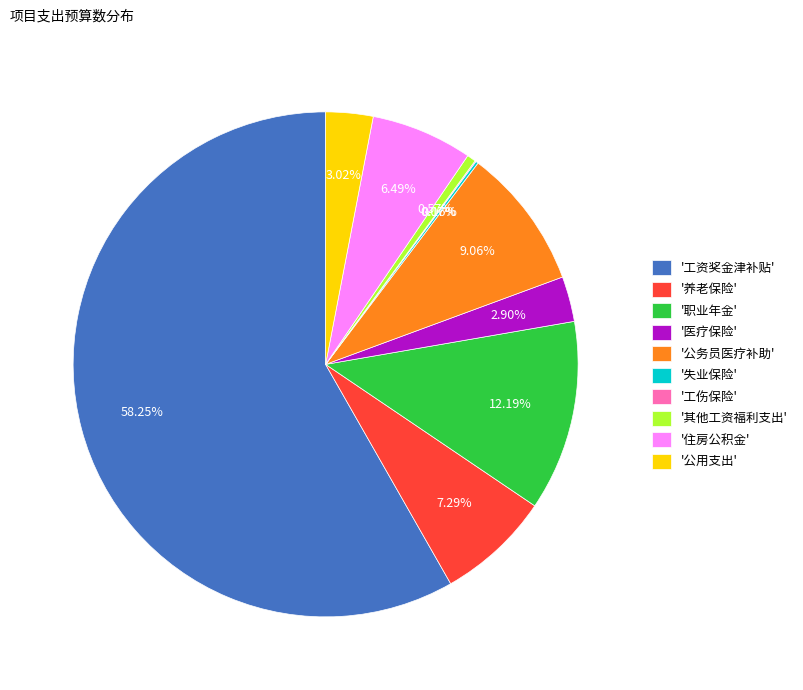

To the nearest percent, what is the average slice percentage?

10%